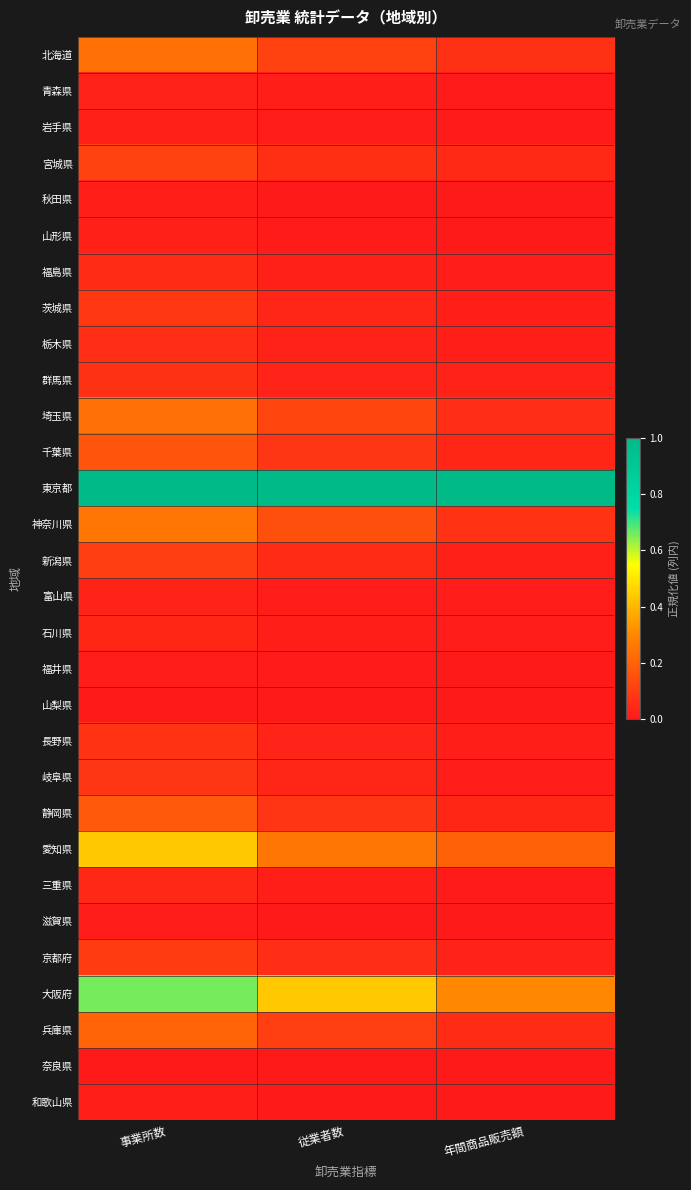

At which category does the chart reach its minimum across all series?

従業者数